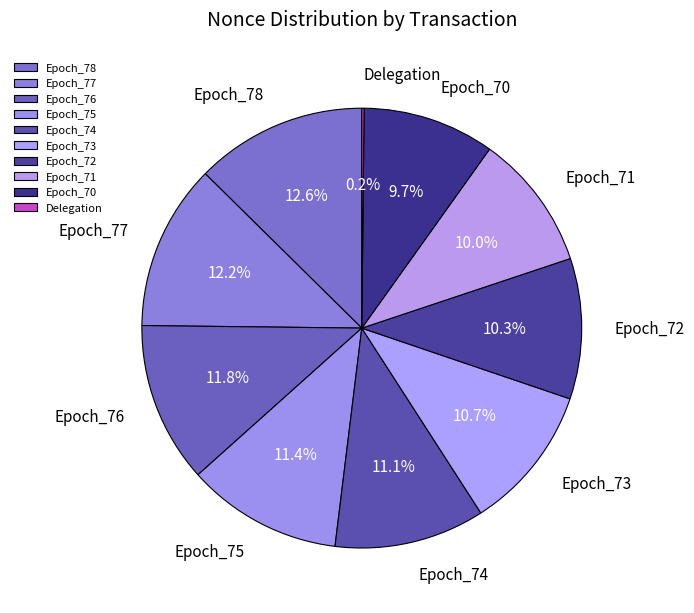

To the nearest percent, what is the average slice percentage?

10%